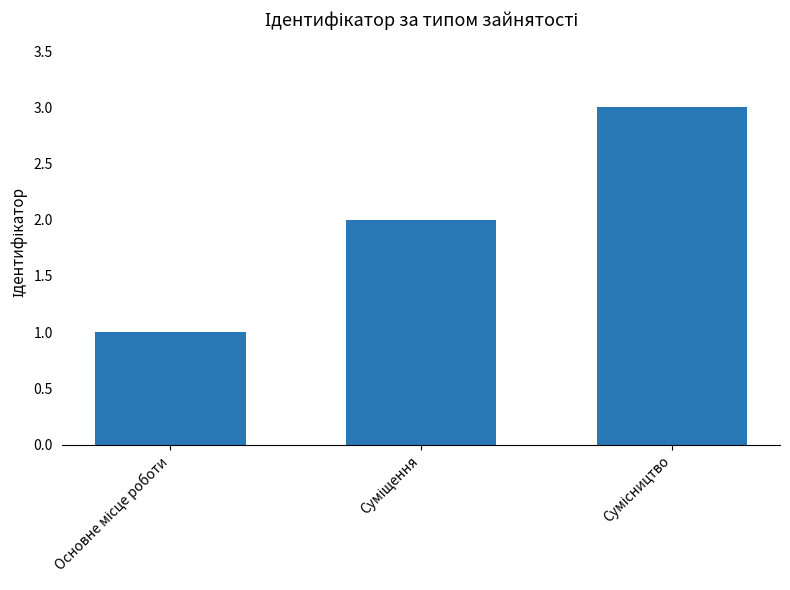

What is the sum of all values?

6